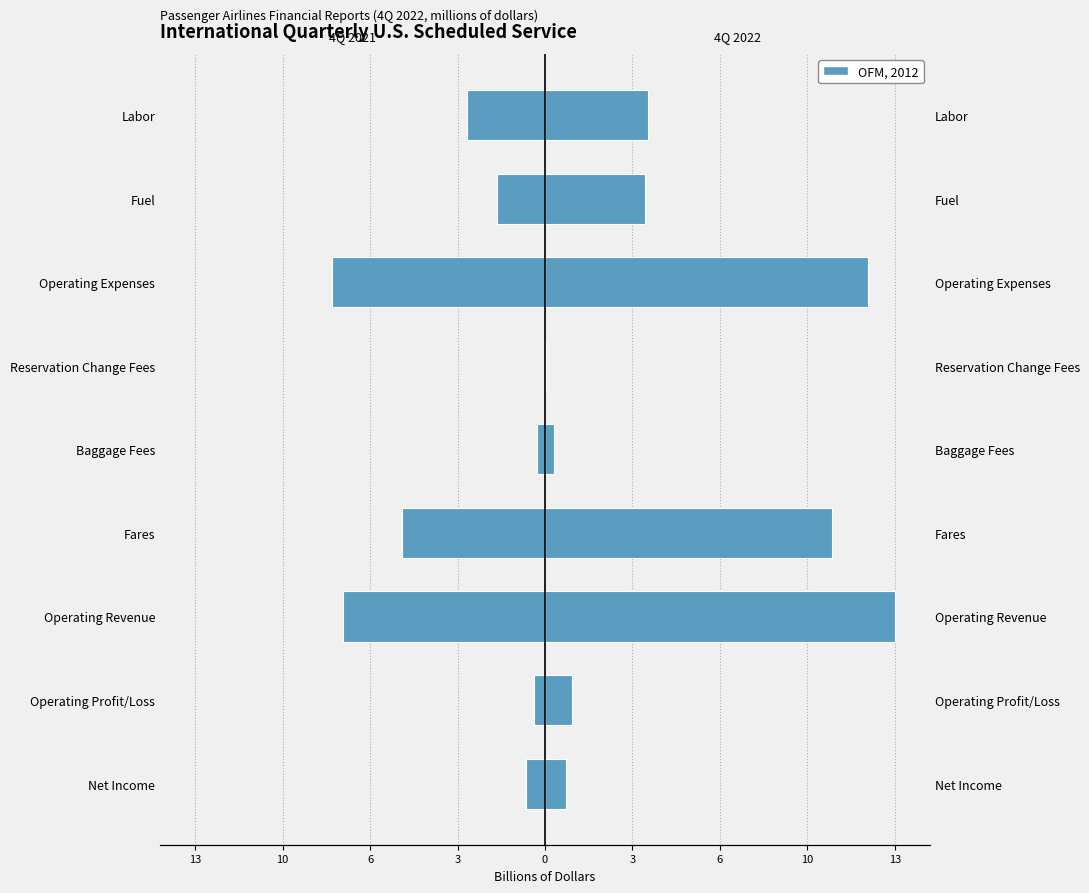

The 4Q 2022 series shows 15.1 at Fares. True or false?

False